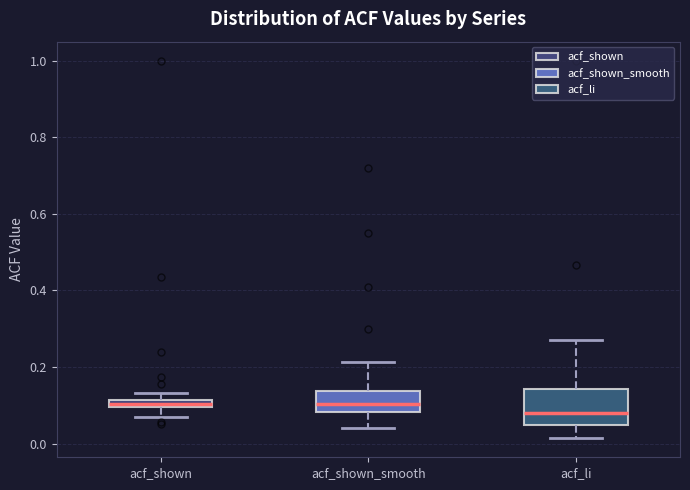

Which box is the tallest, from its lower edge to its upper edge?

acf_li